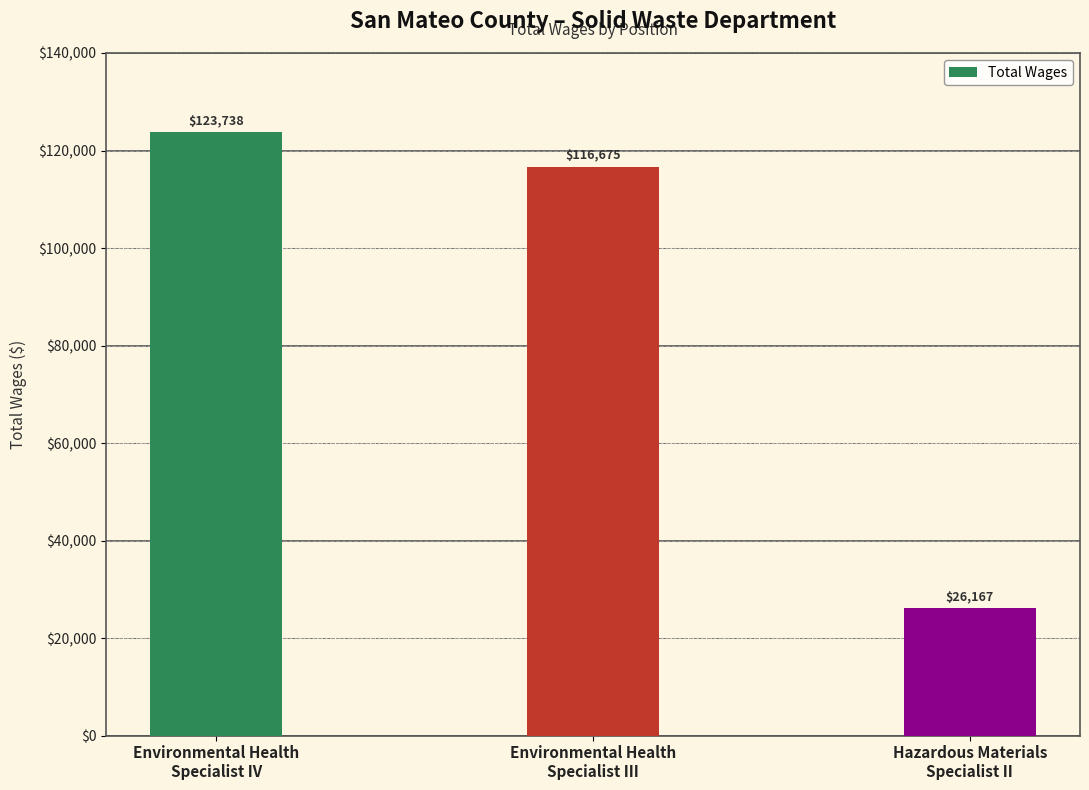

What is the smallest value displayed?

26167